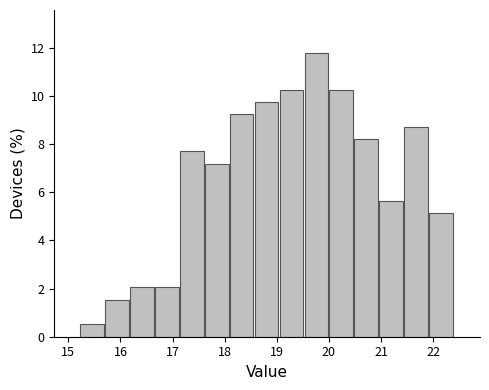

Reading left to right, transcribe this chart: for each bar, give the range it covers on the x-axis and its height. Neither the bar edges nor the heights are printed on the chart, so give them approximately, as read against the axes.

15.2 to 15.7: 0.6
15.7 to 16.2: 1.6
16.2 to 16.7: 2.0
16.7 to 17.1: 2.0
17.1 to 17.6: 7.6
17.6 to 18.1: 7.2
18.1 to 18.6: 9.2
18.6 to 19.1: 9.8
19.1 to 19.5: 10.2
19.5 to 20.0: 11.8
20.0 to 20.5: 10.2
20.5 to 21.0: 8.2
21.0 to 21.4: 5.6
21.4 to 21.9: 8.8
21.9 to 22.4: 5.2